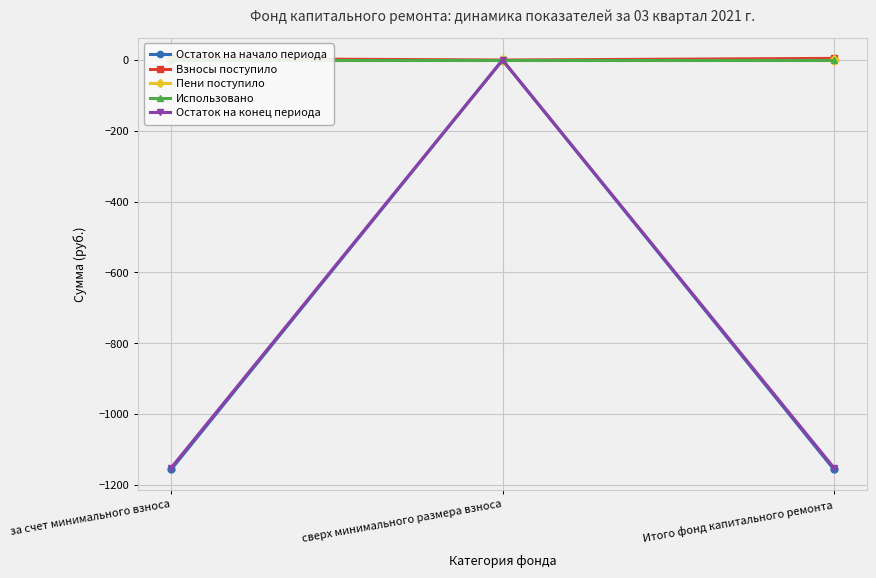

Which category has the highest value across all series?

за счет минимального взноса